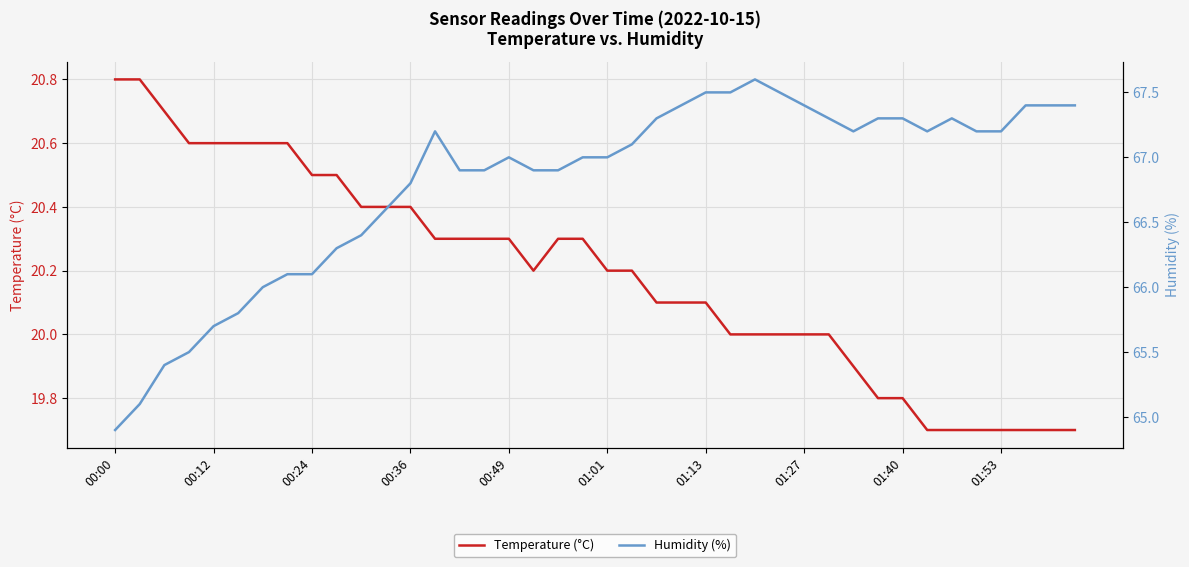

How many interior local valleys does the Temperature (°C) series have?

1